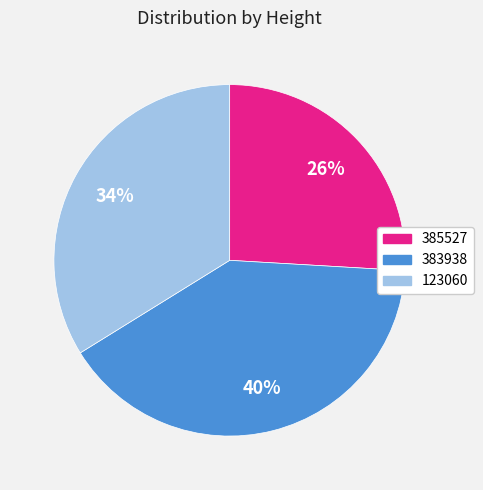

Which category has the smallest portion of the pie?

385527